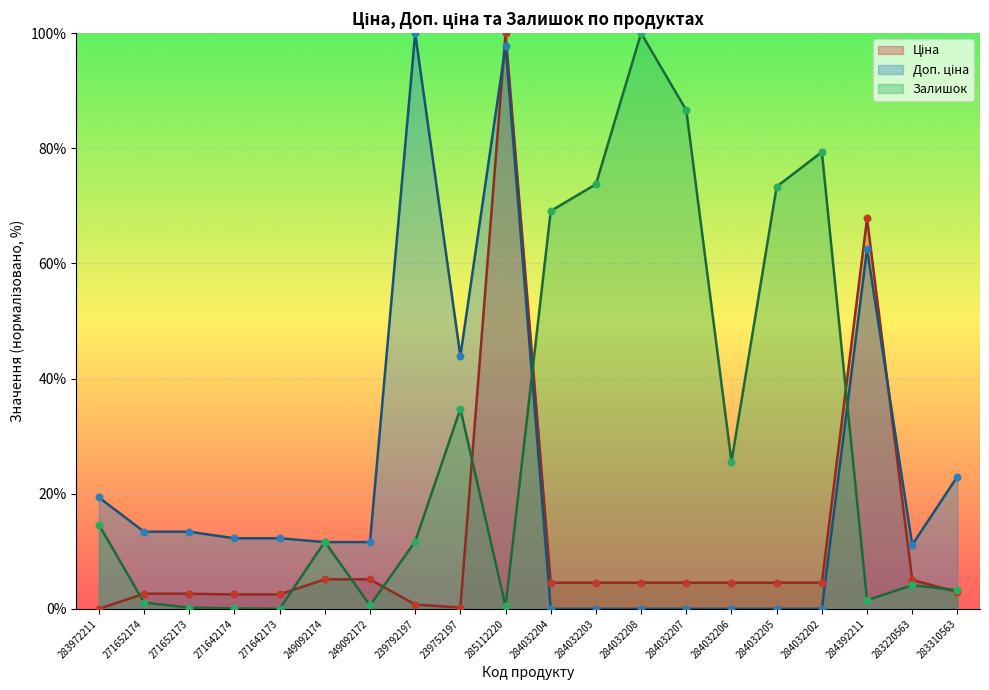

At which category is the sum across all series the highest?

285112220